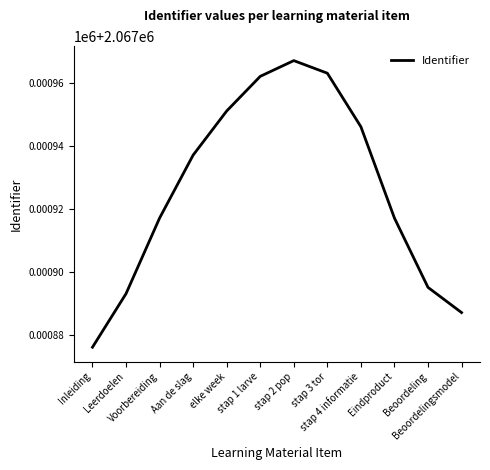

Is this an area chart (filled region under the line)?

No